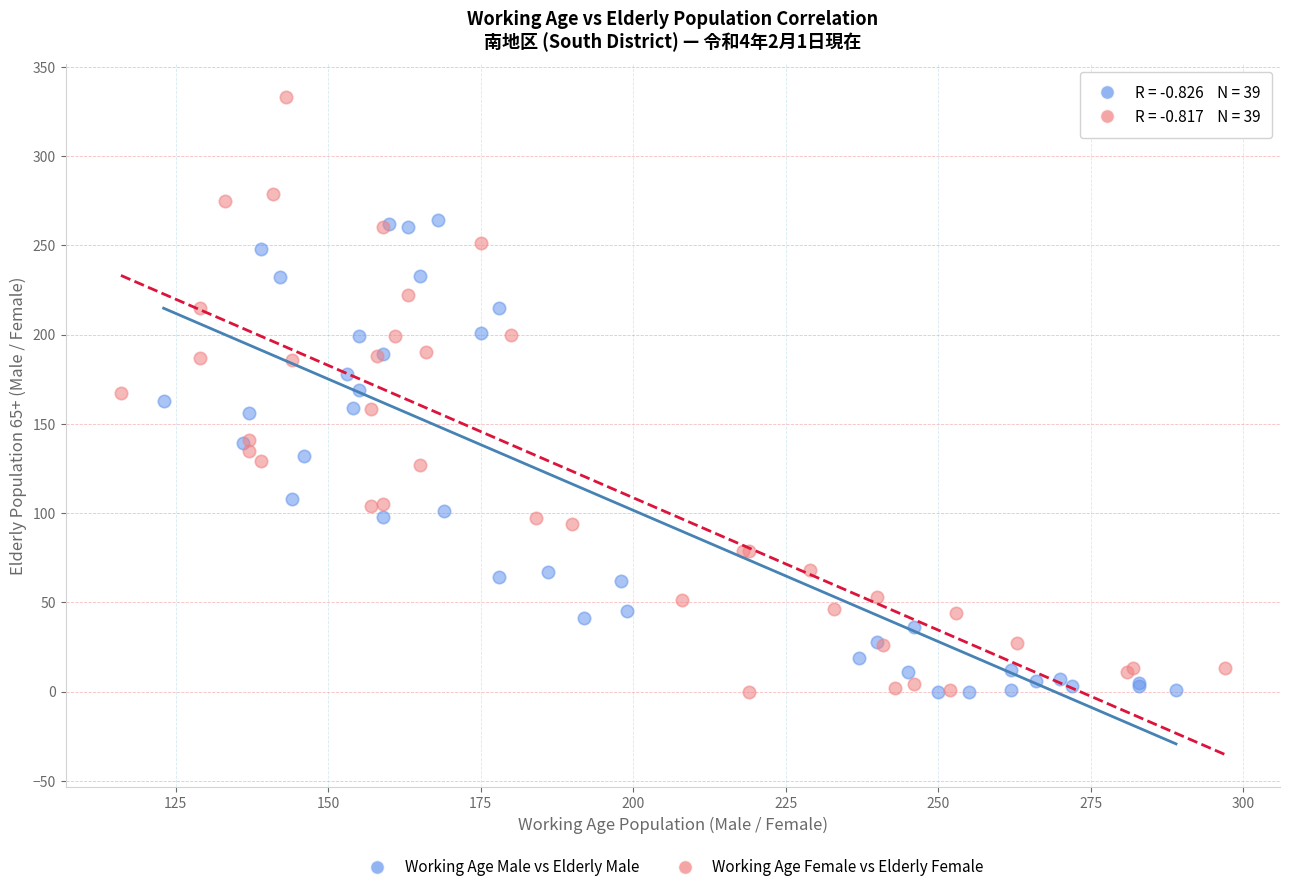

What are all the series names shown in the legend?

Working Age Male vs Elderly Male, Working Age Female vs Elderly Female